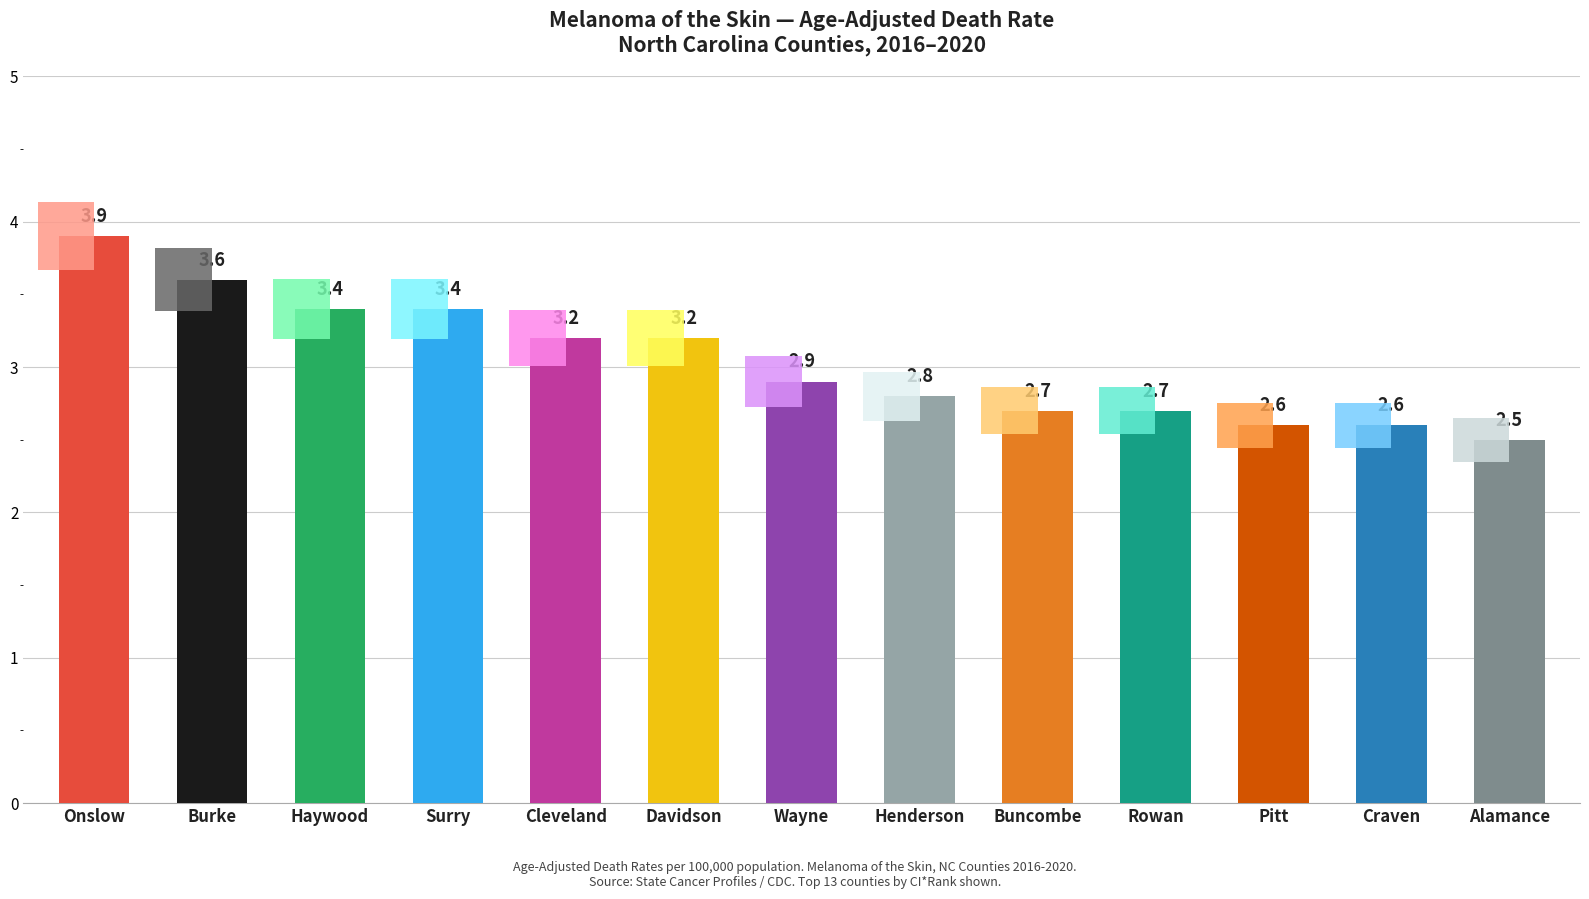

What is the smallest value displayed?

2.5